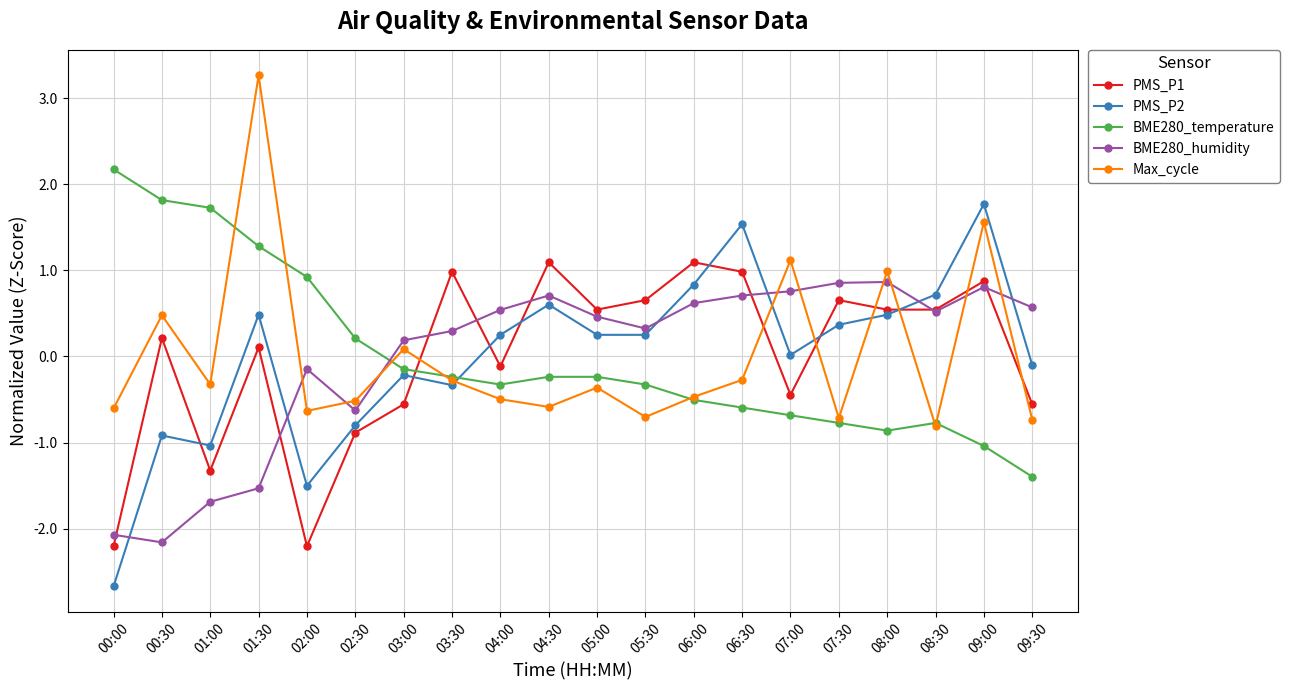

Rank the series by their maximum value, from highest to lowest.

Max_cycle, BME280_temperature, PMS_P2, PMS_P1, BME280_humidity